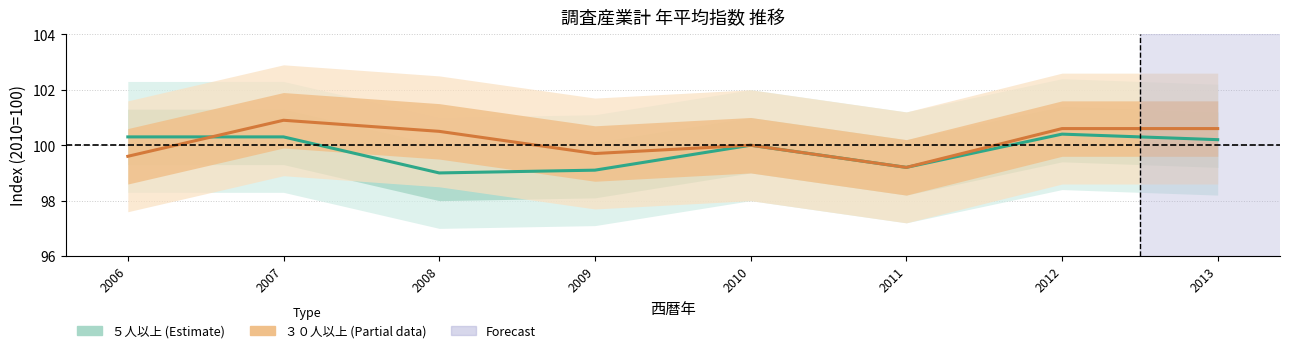

What is the average value of the ３０人以上（調査産業計） series?

100.1